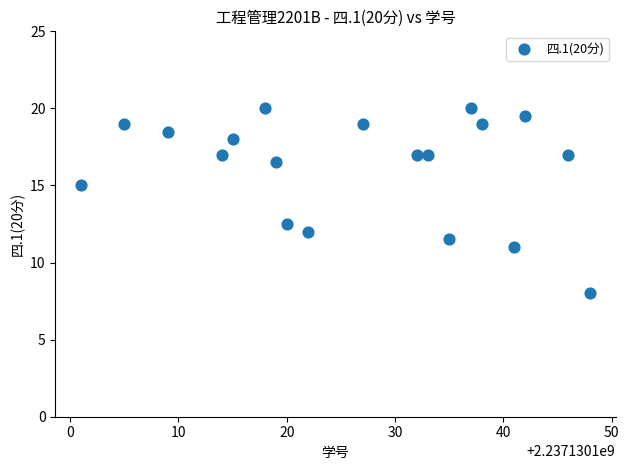

What is the range of Y values (max minus min)?

12.0